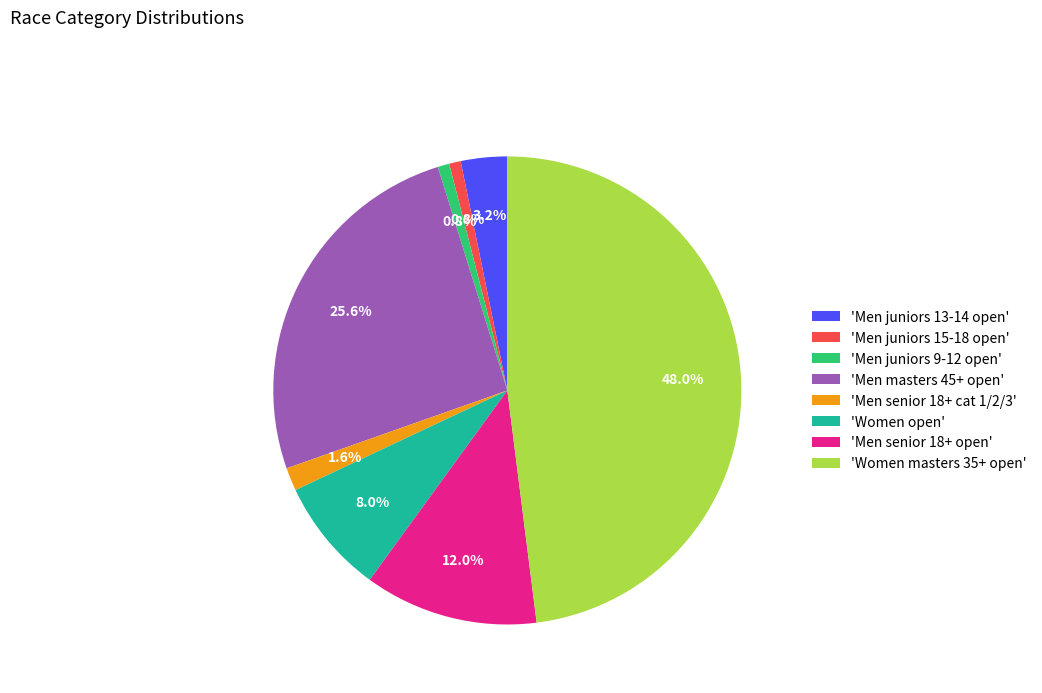

How much of the chart is everything except 'Women open'?

92.0%